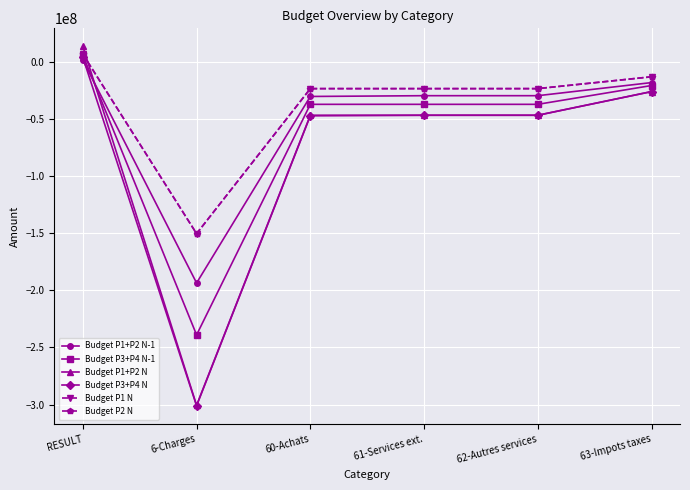

Reading left to right, list all the values displayed in this chart.

Budget P1+P2 N-1: RESULT=1628000.0	6-Charges=-193562000.0	60-Achats=-30197000.0	61-Services ext.=-29520000.0	62-Autres services=-29520000.0	63-Impots taxes=-18038000.0
Budget P3+P4 N-1: RESULT=6030995.4	6-Charges=-239033004.6	60-Achats=-37090284.6	61-Services ext.=-37091520.0	62-Autres services=-37091520.0	63-Impots taxes=-20606400.0
Budget P1+P2 N: RESULT=13728000.0	6-Charges=-300672000.0	60-Achats=-46656000.0	61-Services ext.=-46656000.0	62-Autres services=-46656000.0	63-Impots taxes=-25920000.0
Budget P3+P4 N: RESULT=4045600.0	6-Charges=-301154400.0	60-Achats=-47118400.0	61-Services ext.=-46656000.0	62-Autres services=-46656000.0	63-Impots taxes=-25920000.0
Budget P1 N: RESULT=6864000.0	6-Charges=-150336000.0	60-Achats=-23328000.0	61-Services ext.=-23328000.0	62-Autres services=-23328000.0	63-Impots taxes=-12960000.0
Budget P2 N: RESULT=6864000.0	6-Charges=-150336000.0	60-Achats=-23328000.0	61-Services ext.=-23328000.0	62-Autres services=-23328000.0	63-Impots taxes=-12960000.0